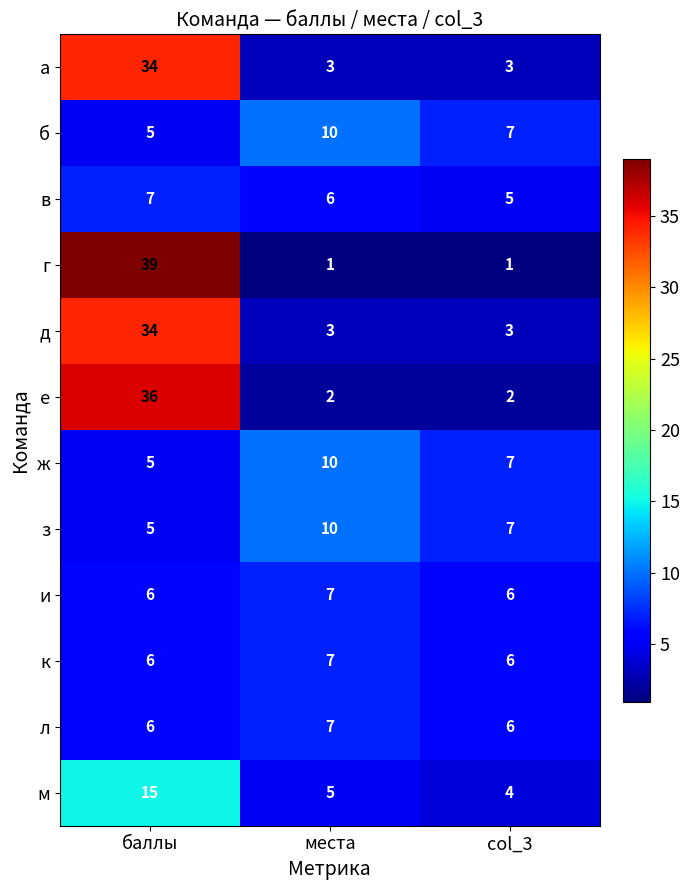

Which category has the highest value in the а series?

баллы